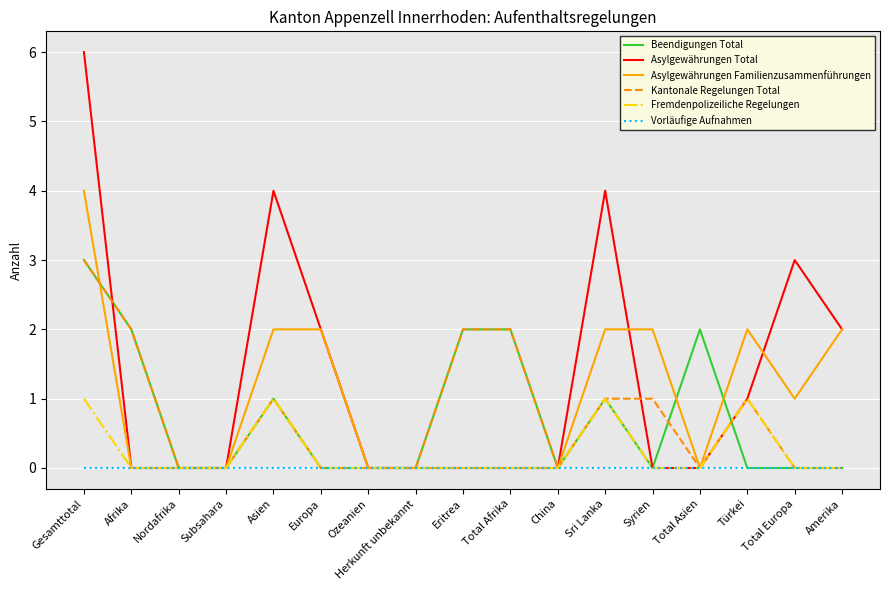

At which category is the sum across all series the highest?

Gesamttotal